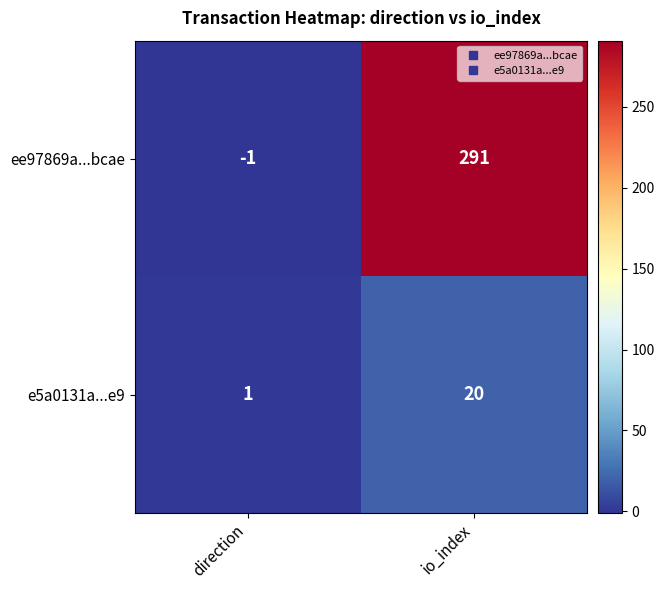

Which series has the largest total across all categories?

ee97869a...bcae